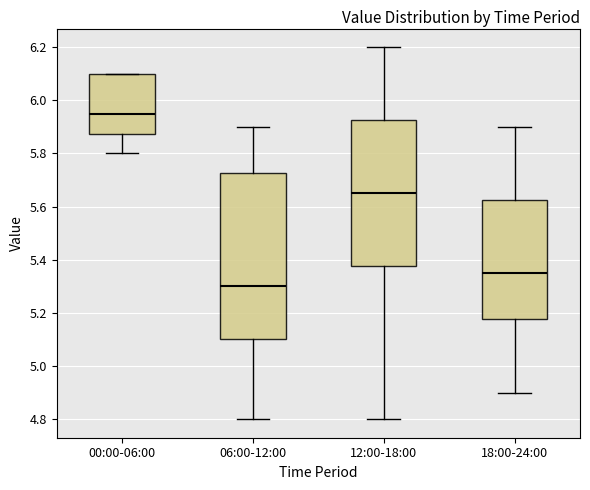

Reading left to right, transcribe this box plot: for each box, give where its median line is, the range the box spans, and where its two whiskers end, as read against the y-axis. The values are not printed on the chart, so give them approximately, as read against the axis.

00:00-06:00: median 5.96, box 5.88 to 6.10, whiskers 5.80 to 6.10
06:00-12:00: median 5.30, box 5.10 to 5.72, whiskers 4.80 to 5.90
12:00-18:00: median 5.66, box 5.38 to 5.92, whiskers 4.80 to 6.20
18:00-24:00: median 5.36, box 5.18 to 5.62, whiskers 4.90 to 5.90